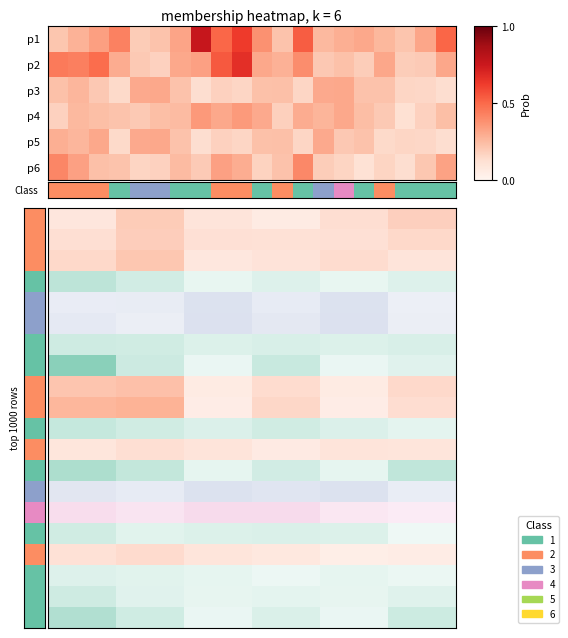

List the series in order of their peak value, lowest first.

p3, p5, p4, p6, p2, Class